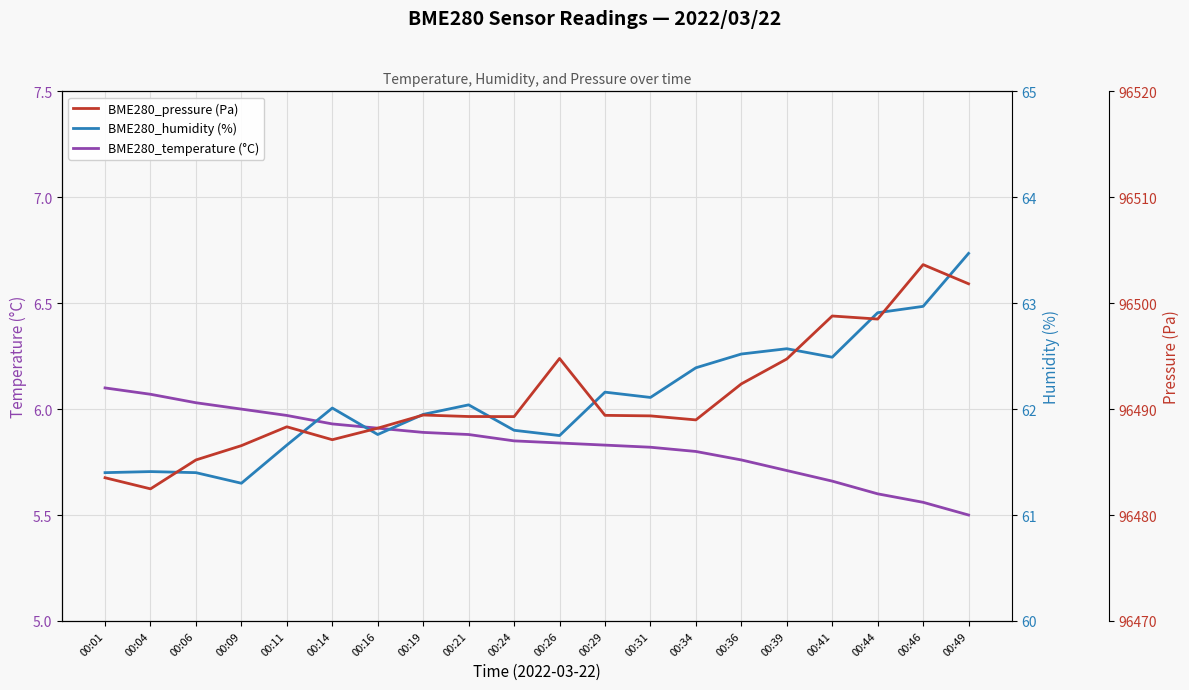

Which series has the largest range (max minus min)?

BME280_pressure (Pa)